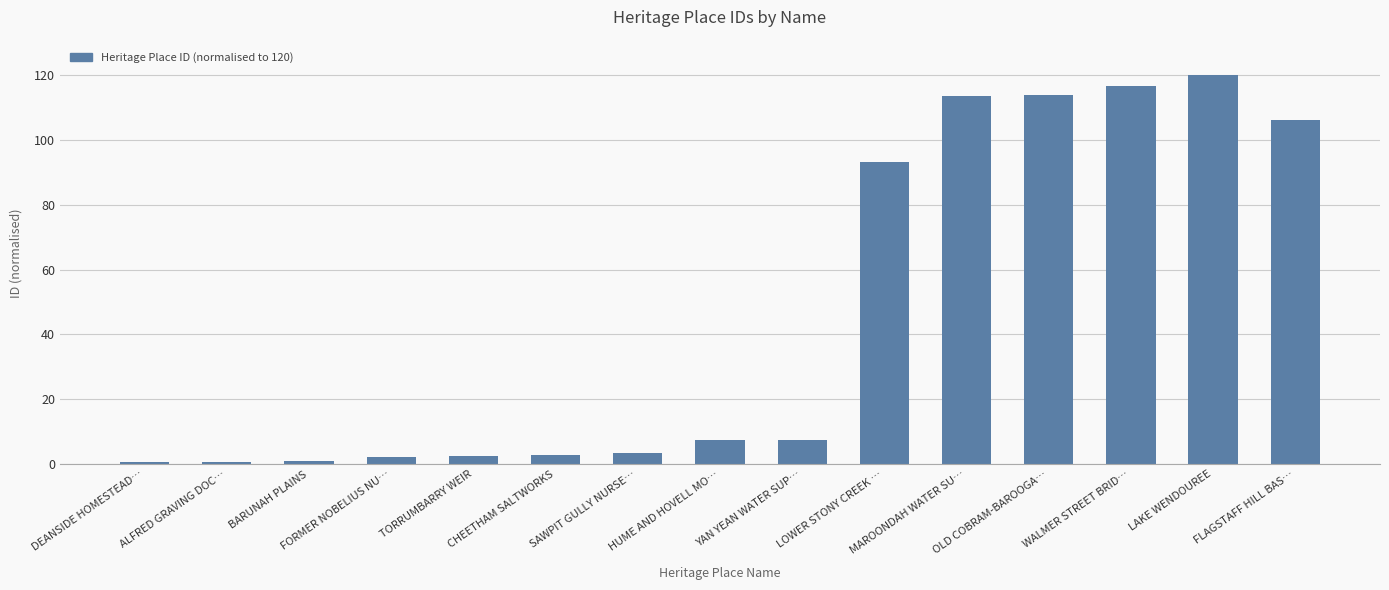

The value at MAROONDAH WATER SU… is 56.6. True or false?

False